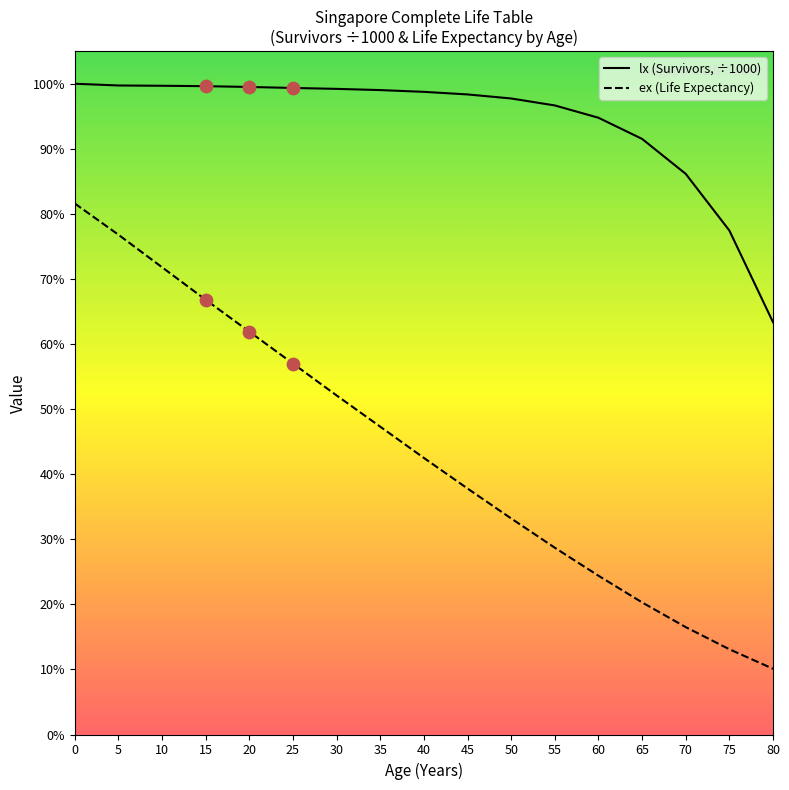

What are all the series names shown in the legend?

lx (Survivors, ÷1000), ex (Life Expectancy)